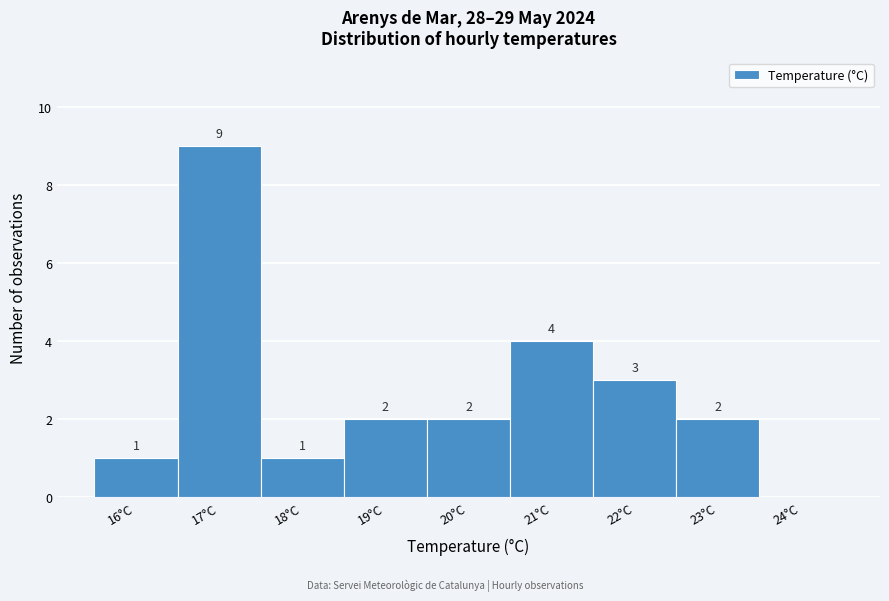

Reading right to left, list all the values displayed in this chart.

24°C=0	23°C=2	22°C=3	21°C=4	20°C=2	19°C=2	18°C=1	17°C=9	16°C=1